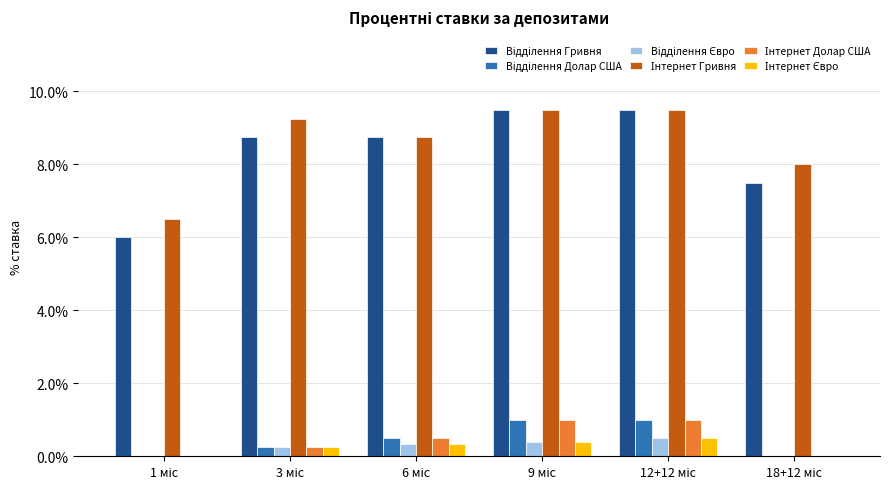

Which has a higher value, 6 міс or 3 міс?

6 міс